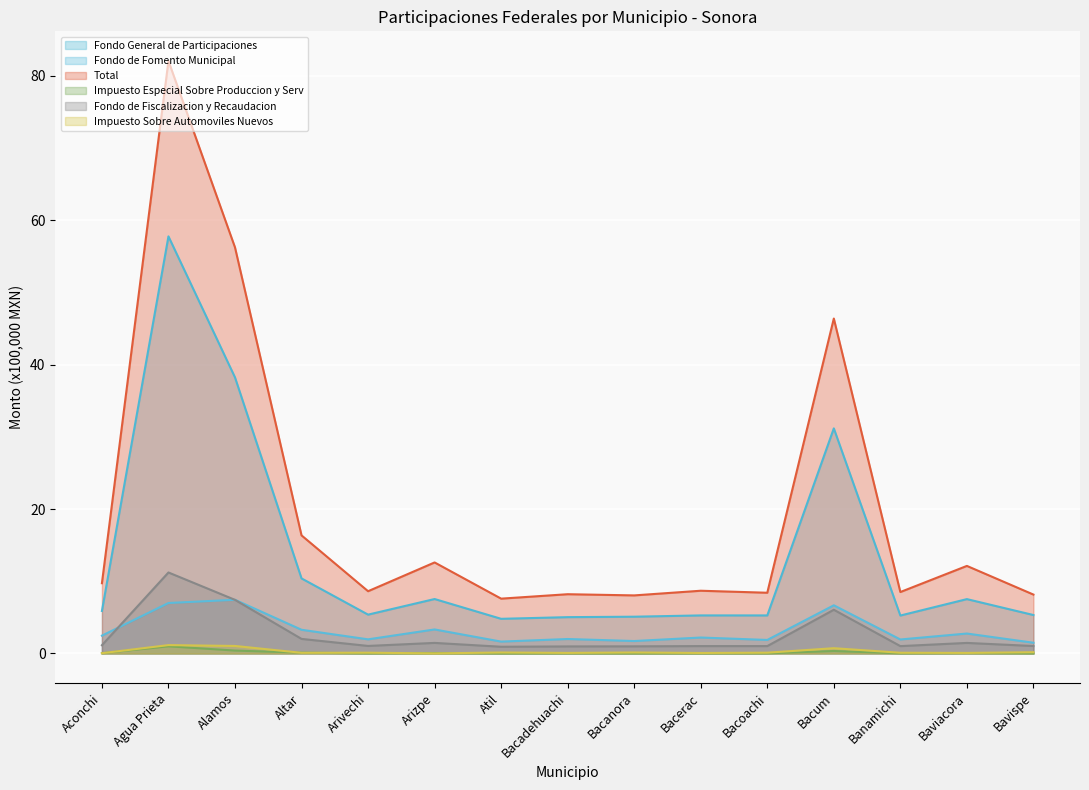

True or false: Total and Fondo de Fiscalizacion y Recaudacion intersect in this chart.

False